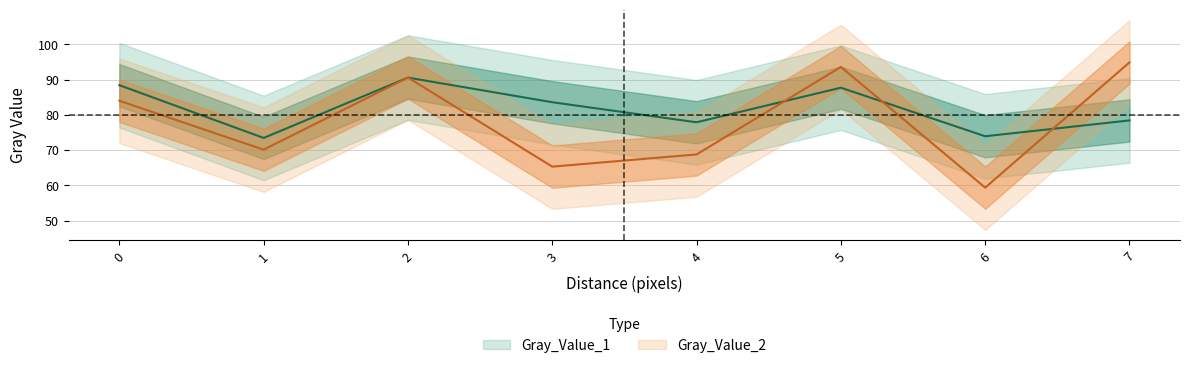

List the labels in order of Gray_Value_1 value, smallest first.

1, 6, 4, 7, 3, 5, 0, 2